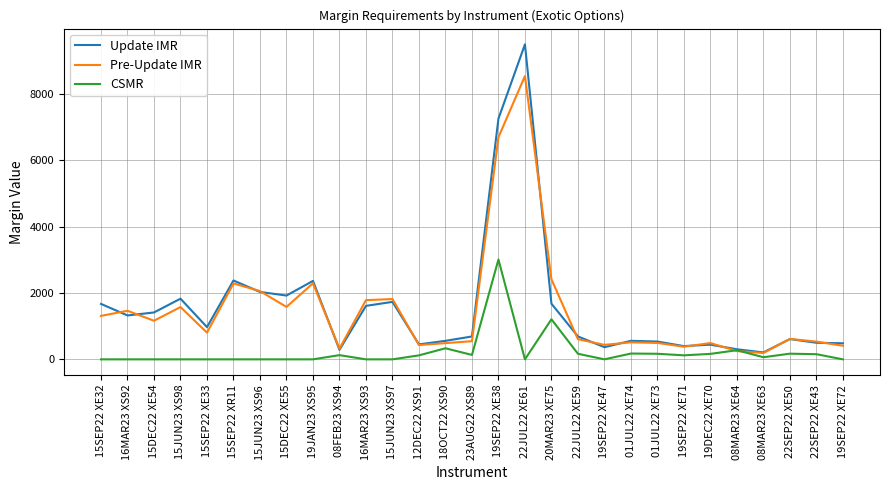

What position from the left is 19SEP22 XE72?

29